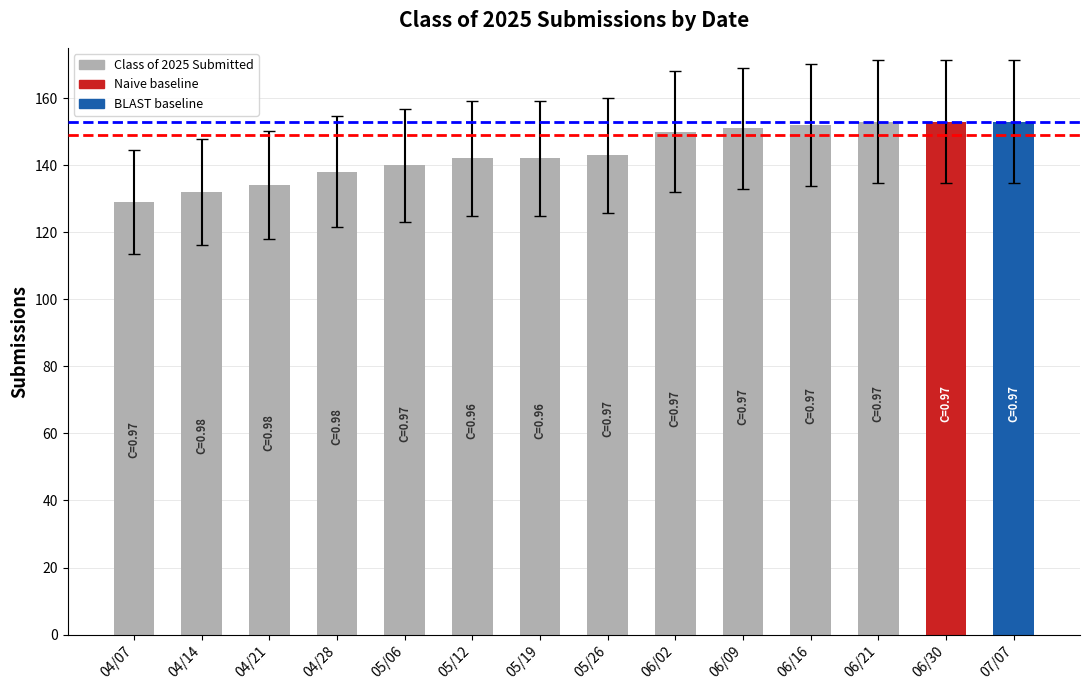

What is the minimum value shown in the chart?

129